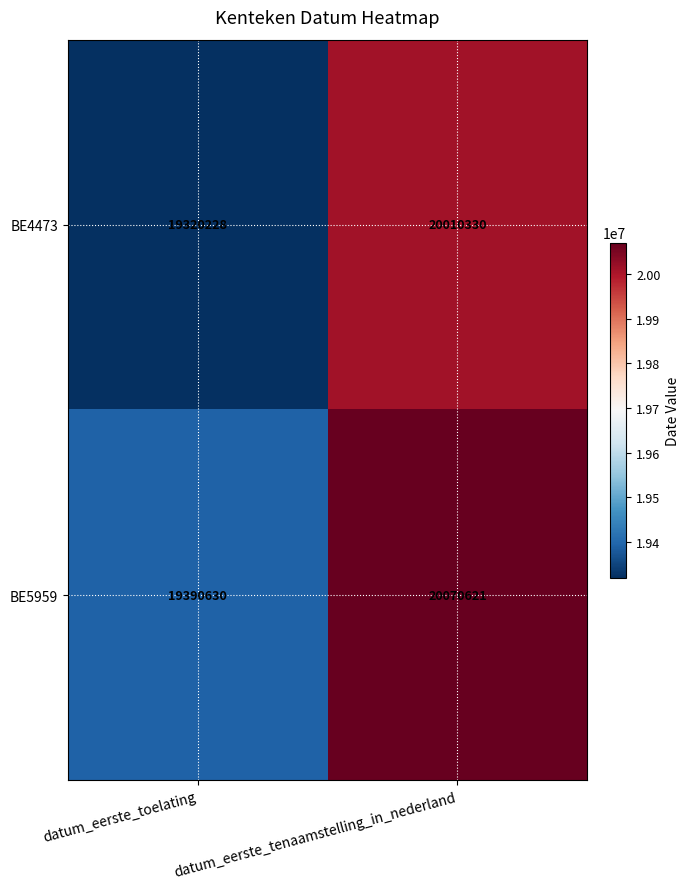

Rank the series by their average value, from lowest to highest.

BE4473, BE5959